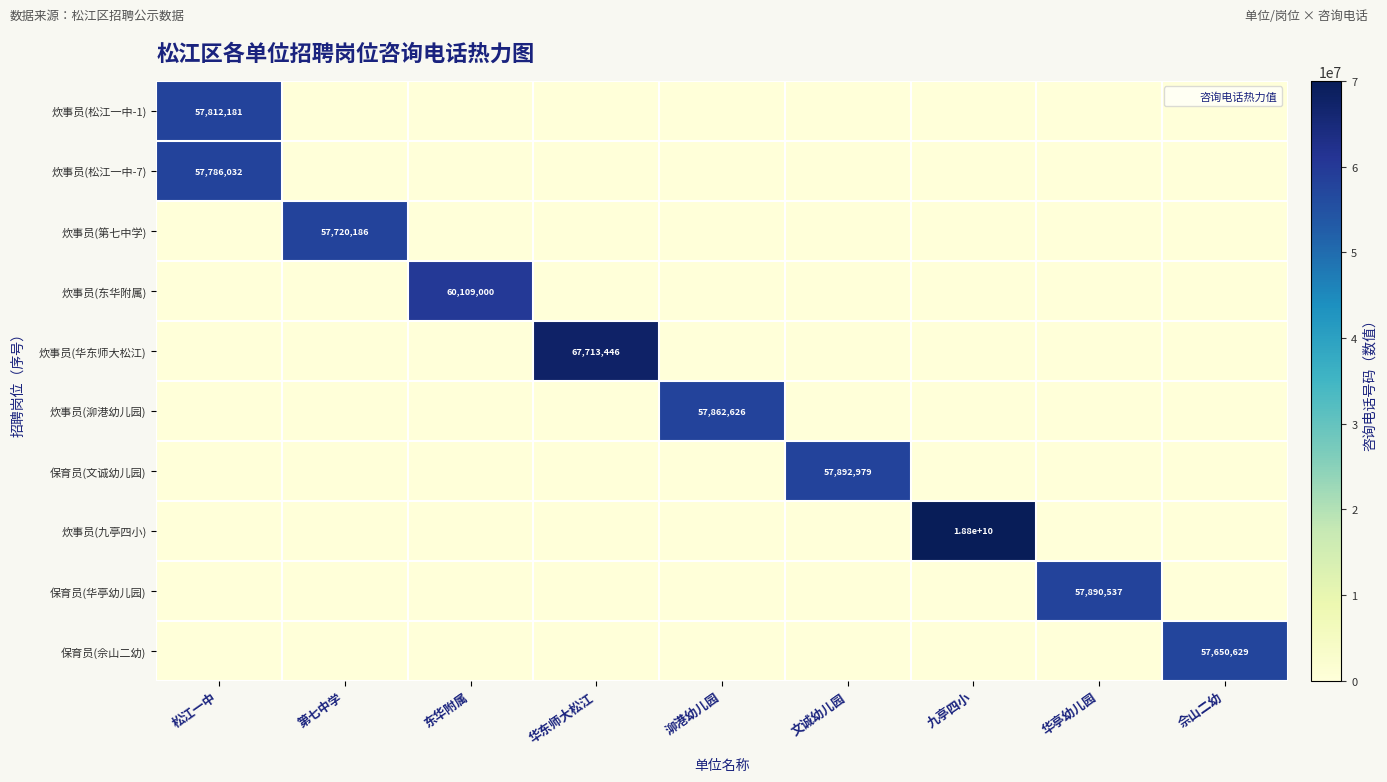

Which series has the largest total across all categories?

炊事员(九亭四小)